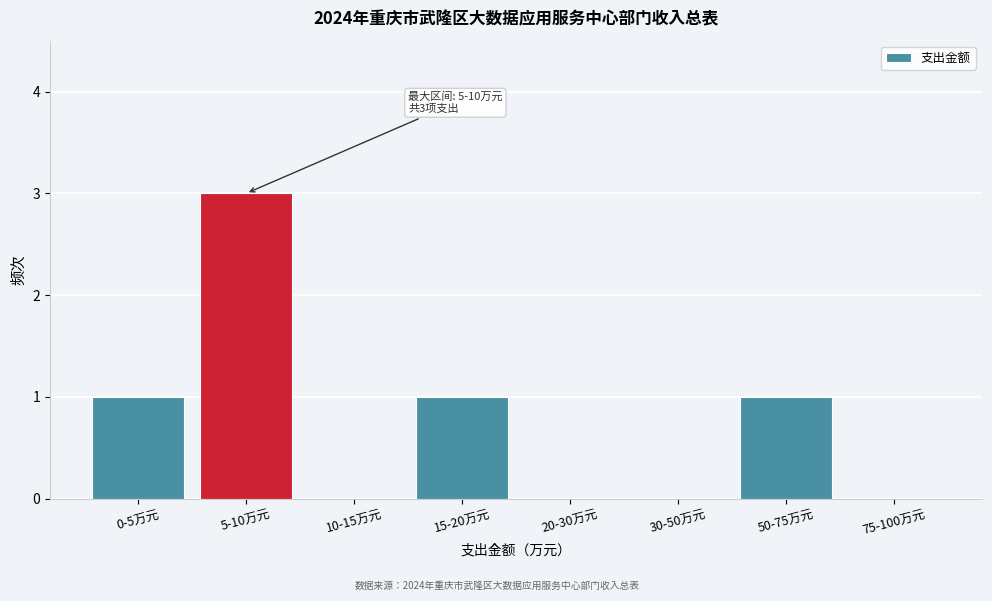

Reading left to right, what are all the values shown in this chart?

0-5万元=1	5-10万元=3	10-15万元=0	15-20万元=1	20-30万元=0	30-50万元=0	50-75万元=1	75-100万元=0